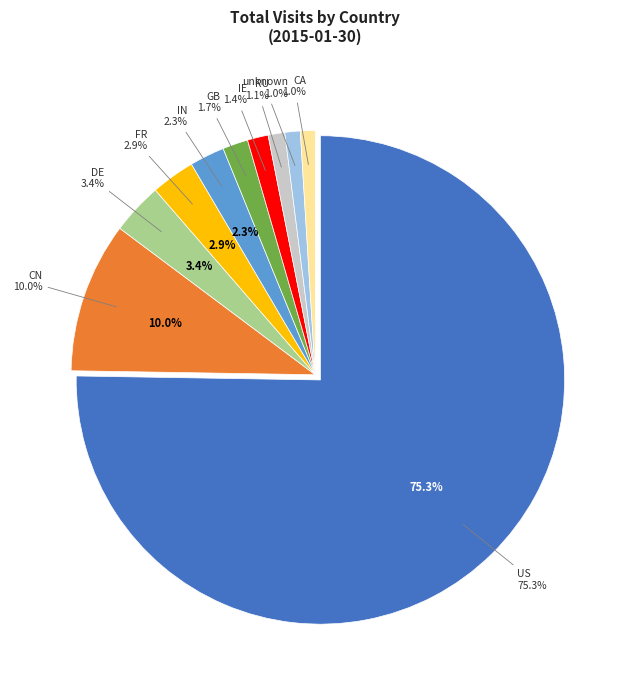

To the nearest percent, what is the difference between the largest and smallest slice percentages?

74%